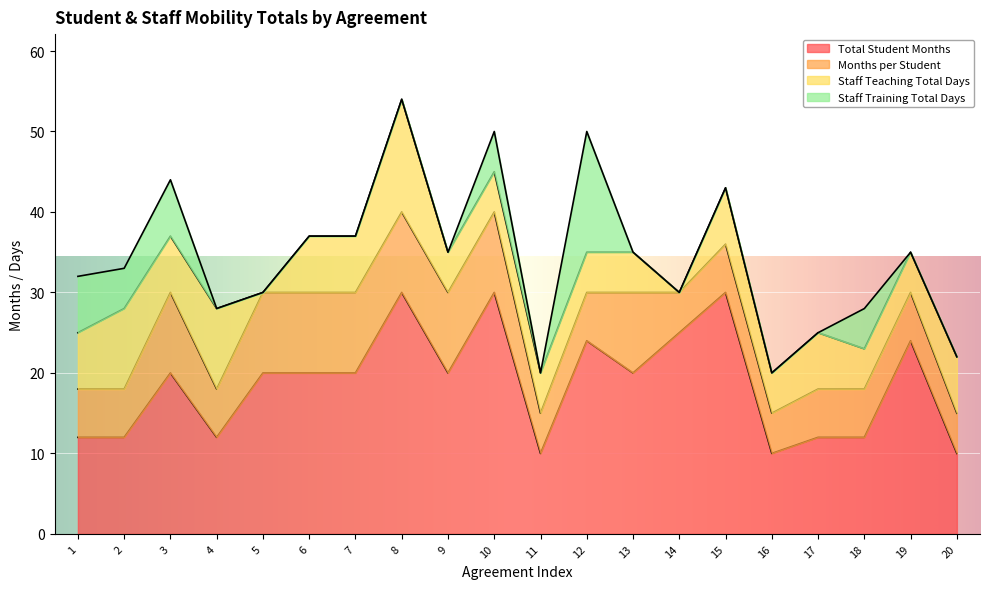

Which series ends up on top after the final intersection of Staff Training Total Days and Staff Teaching Total Days?

Staff Teaching Total Days